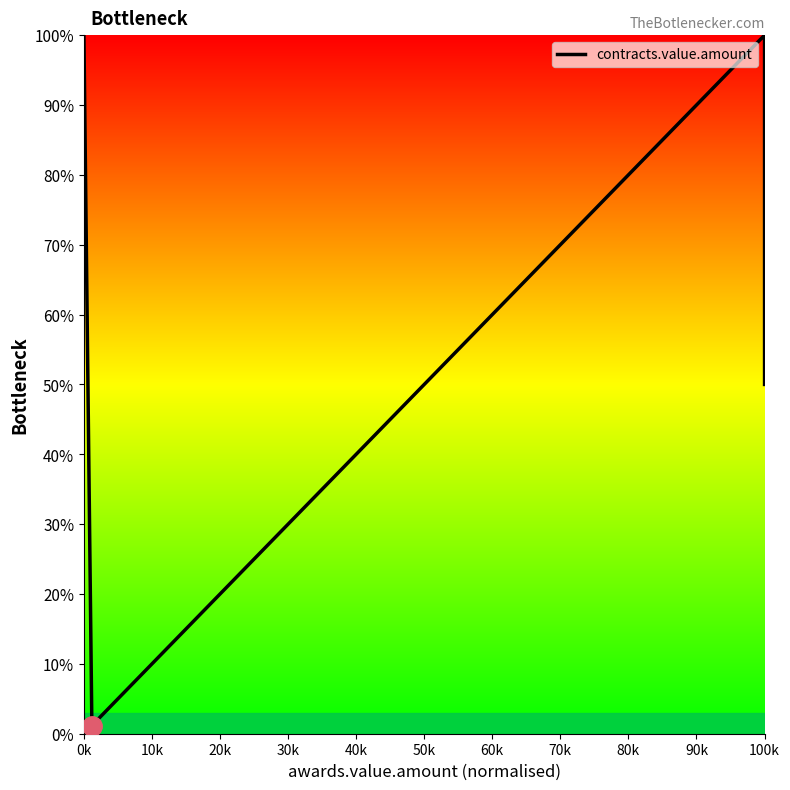

Is it true that the value at 0k is 100.0?

True